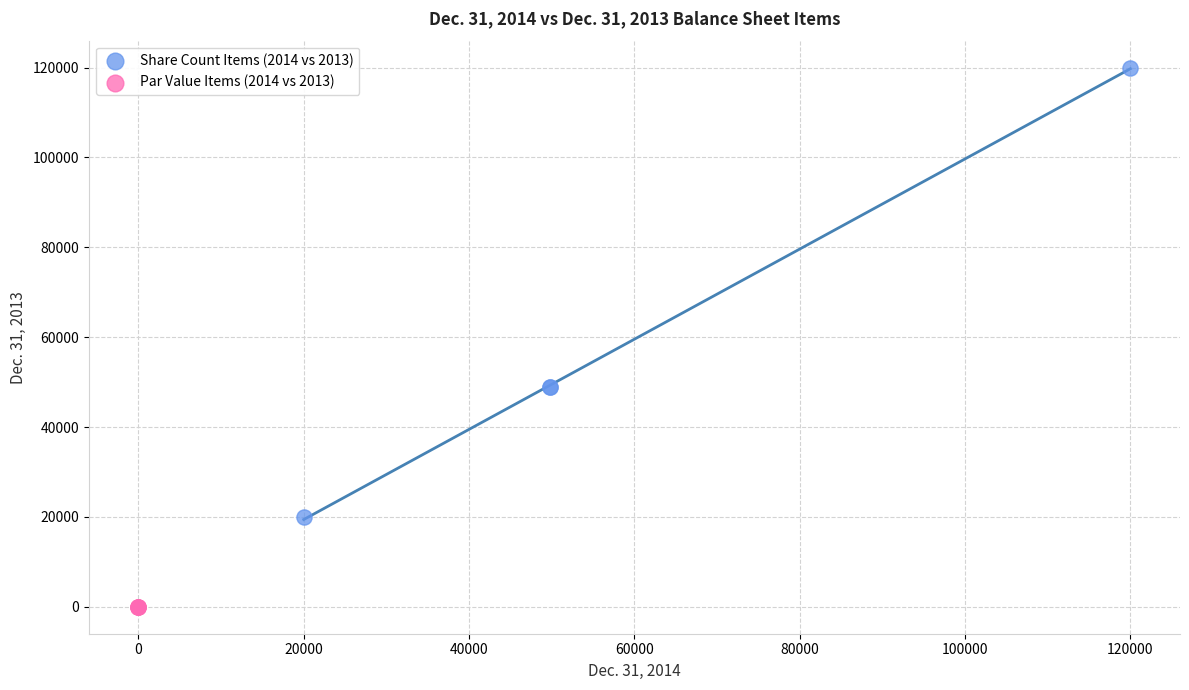

What are all the series names shown in the legend?

Share Count Items (2014 vs 2013), Par Value Items (2014 vs 2013)